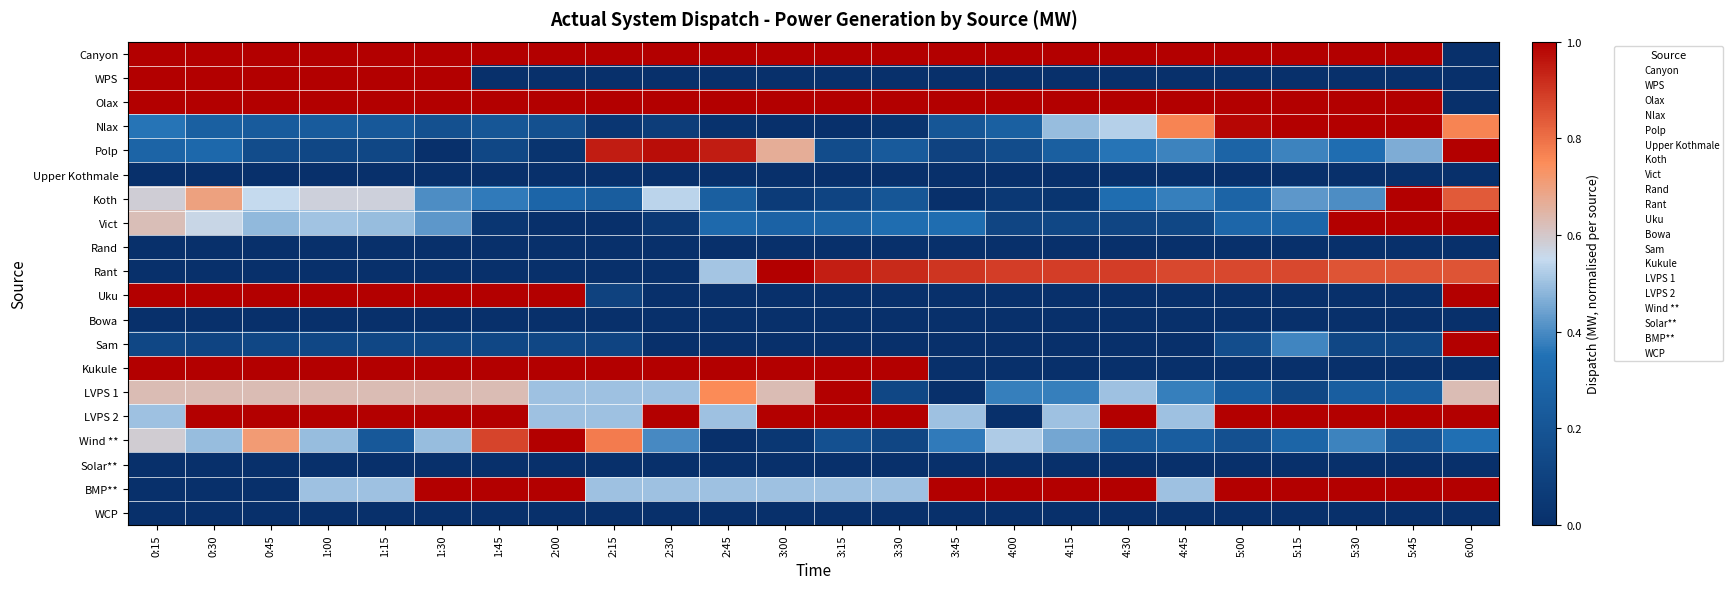

At which category is the sum across all series the highest?

6:00